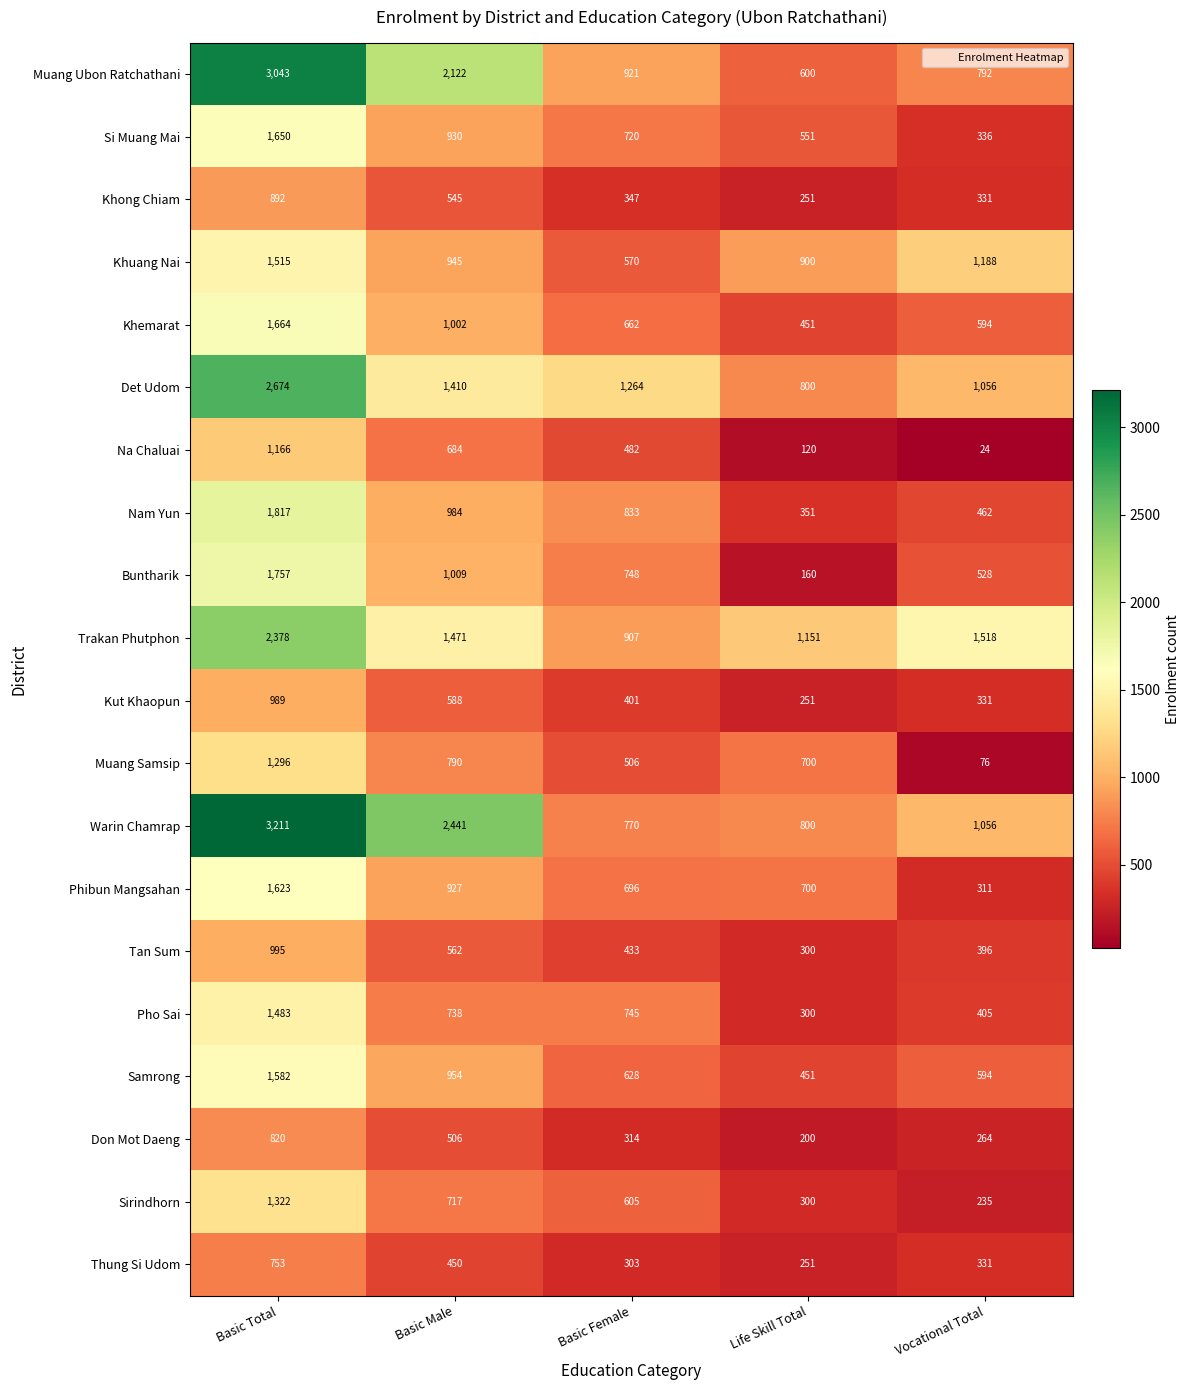

Count the number of data series in this chart.

20